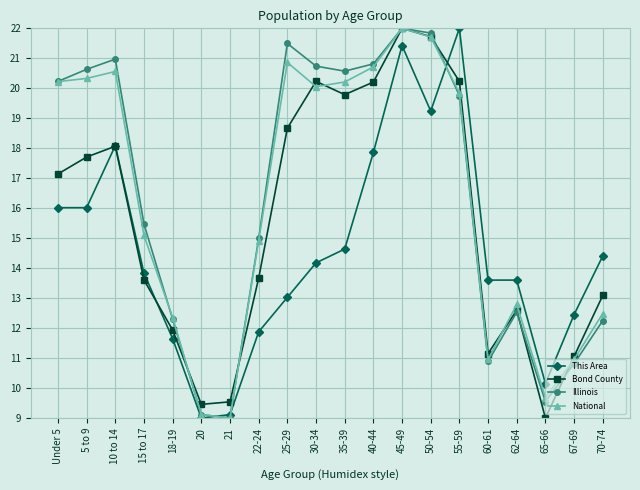

What is the sum of the This Area values at 10 to 14 and 5 to 9?

34.1